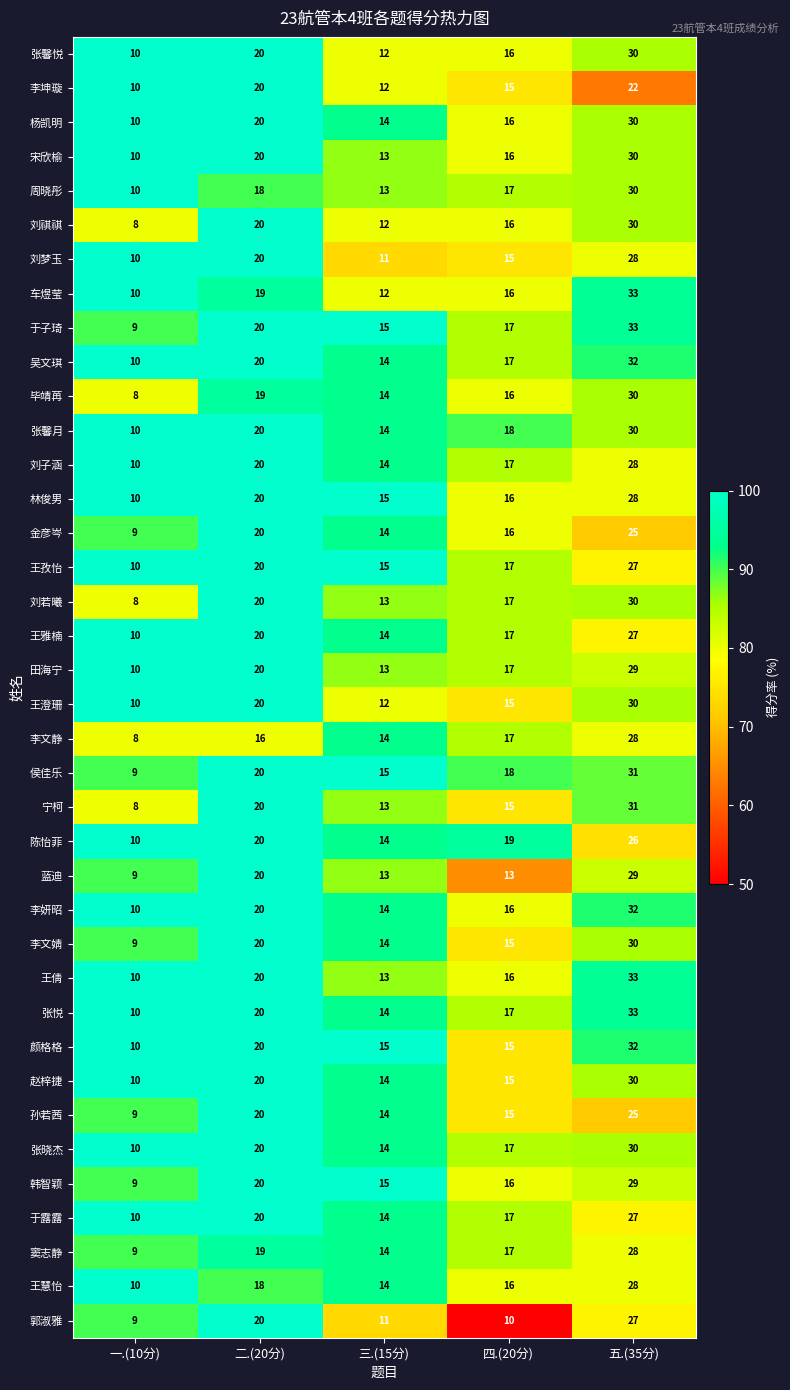

How many values in the 张晓杰 series are below 17?

2